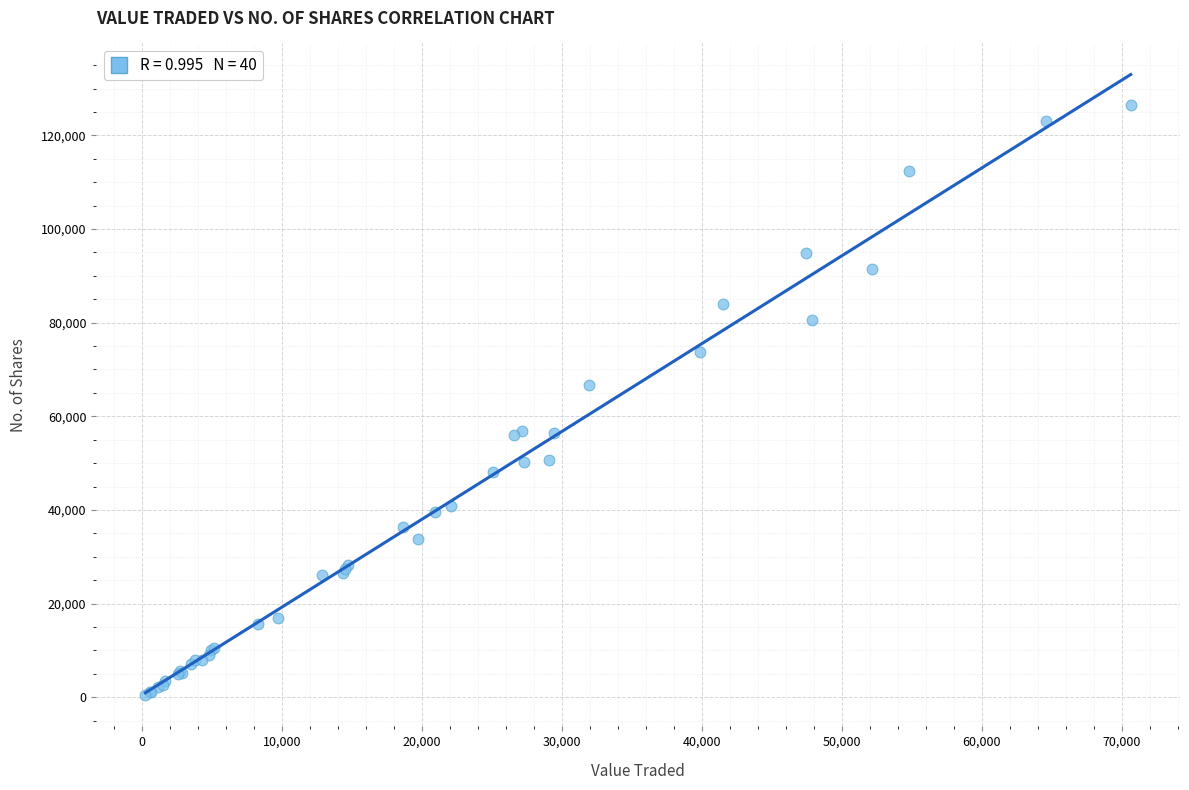

What Y value in the scatter plot is closest to 63439?

66610